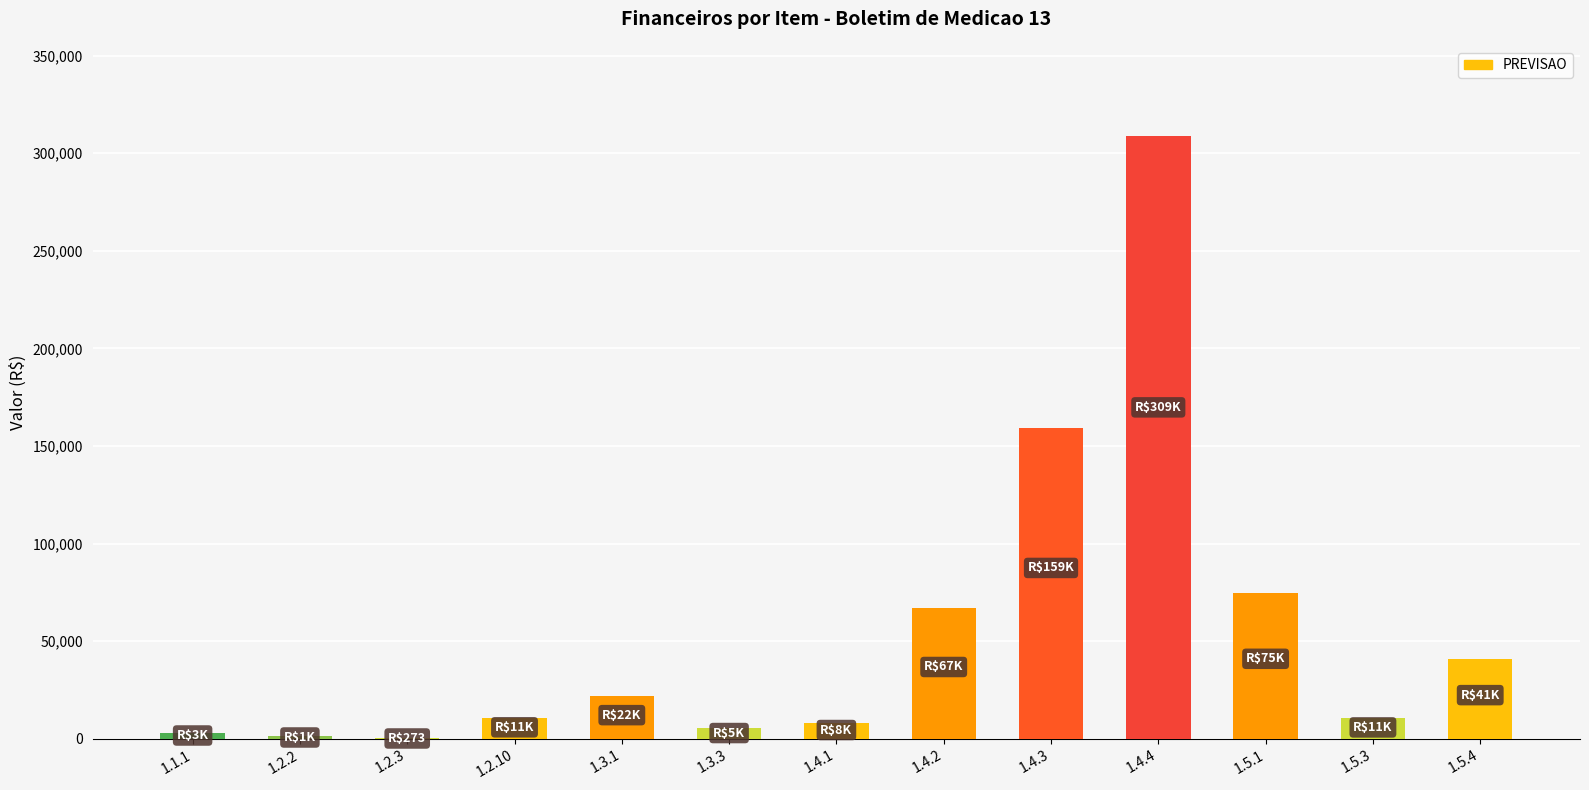

What is the greatest value displayed?

308737.0